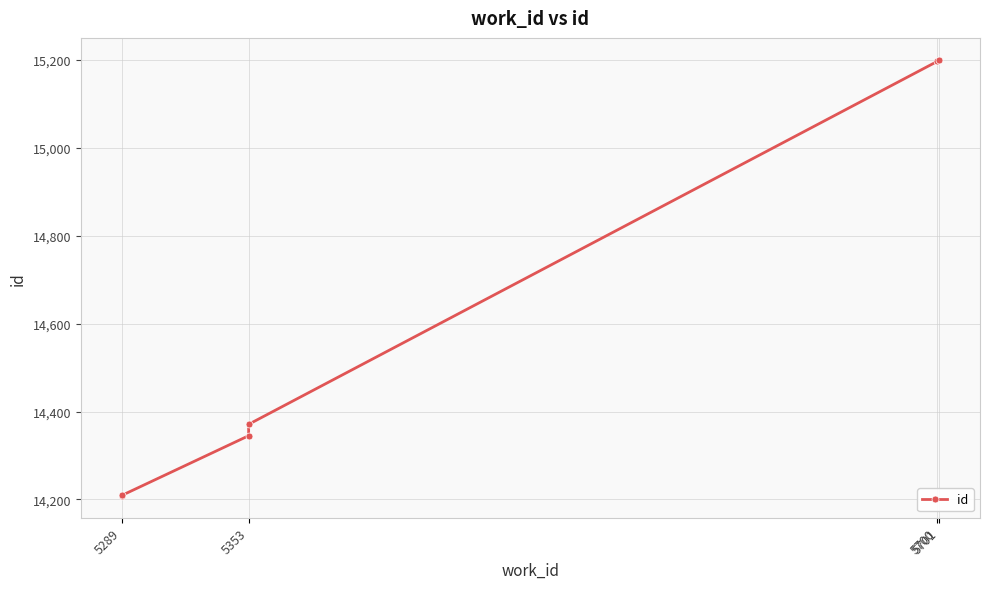

Which category has the lowest value across all series?

5289